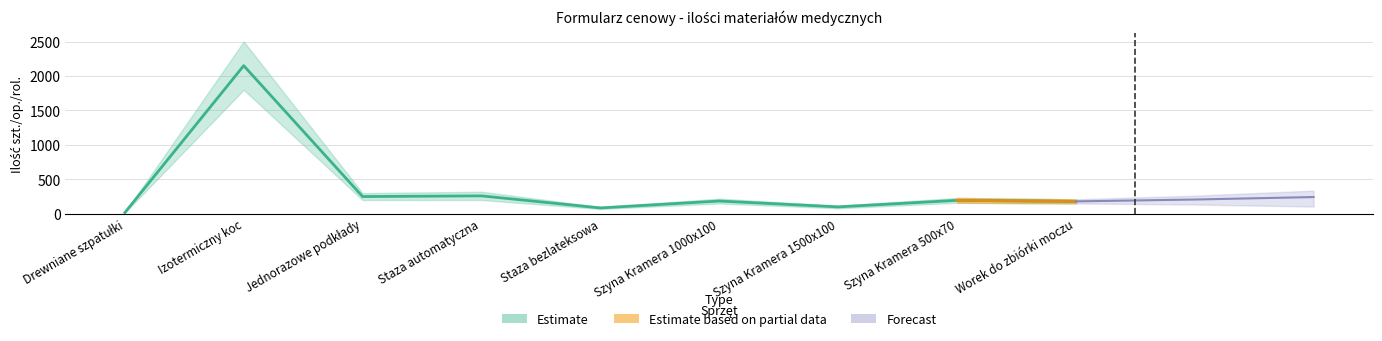

How many values are below 185?

4